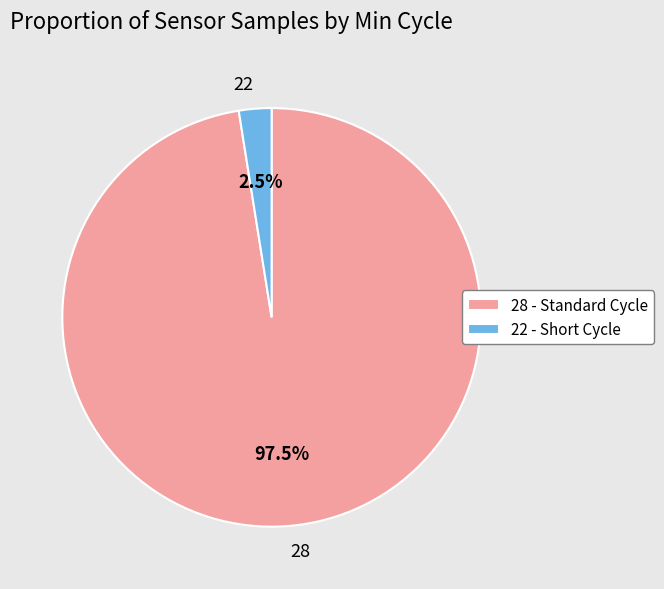

Between 28 and 22, which is larger?

28